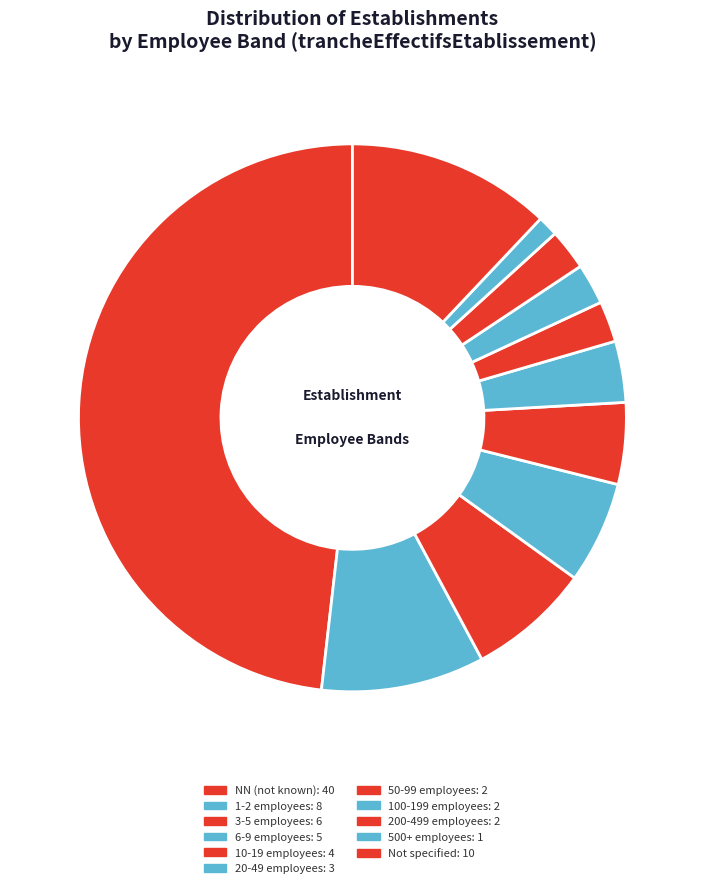

How many slices are in this pie chart?

11